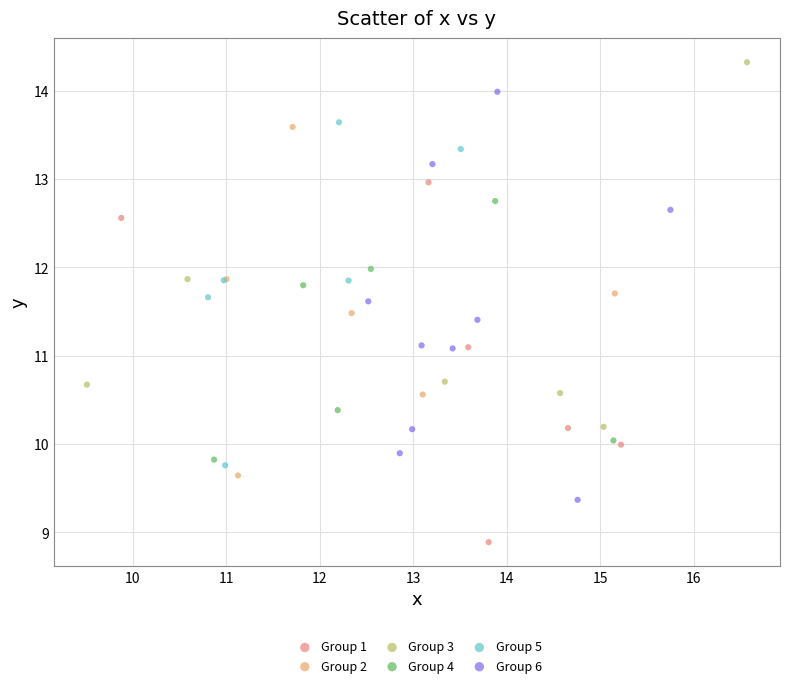

Which series has the widest spread of Y values?

Group 6